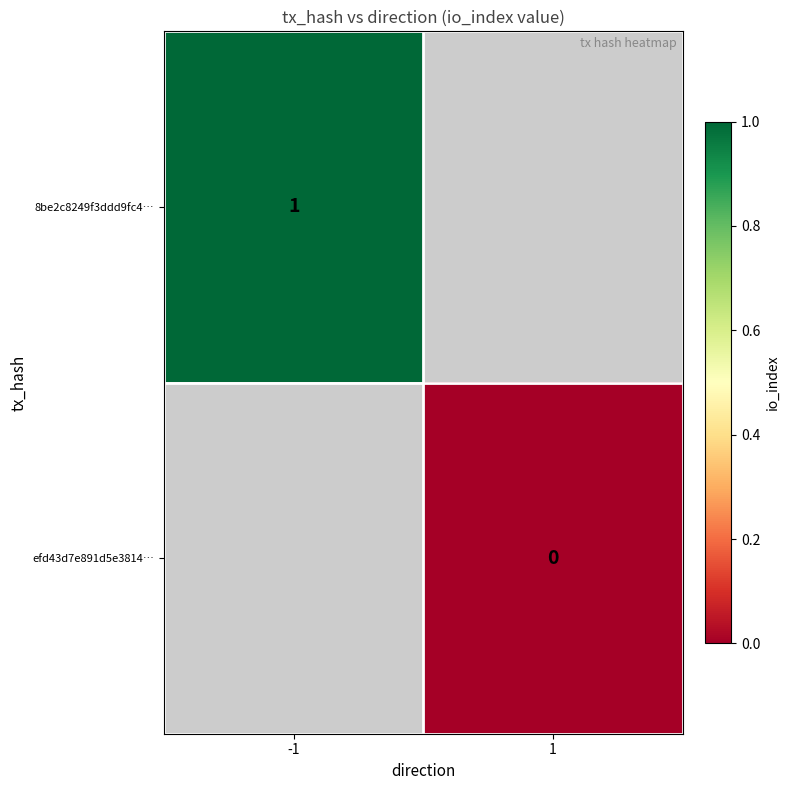

Is it true that 8be2c8249f3ddd9fc4… equals 1 at -1?

True